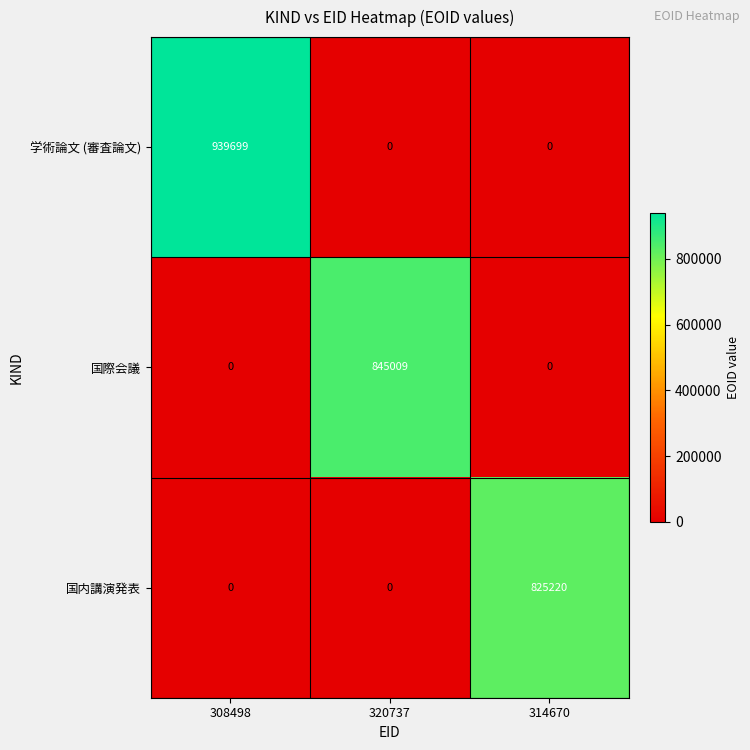

What is the difference between the 国際会議 values at 320737 and 308498?

845009